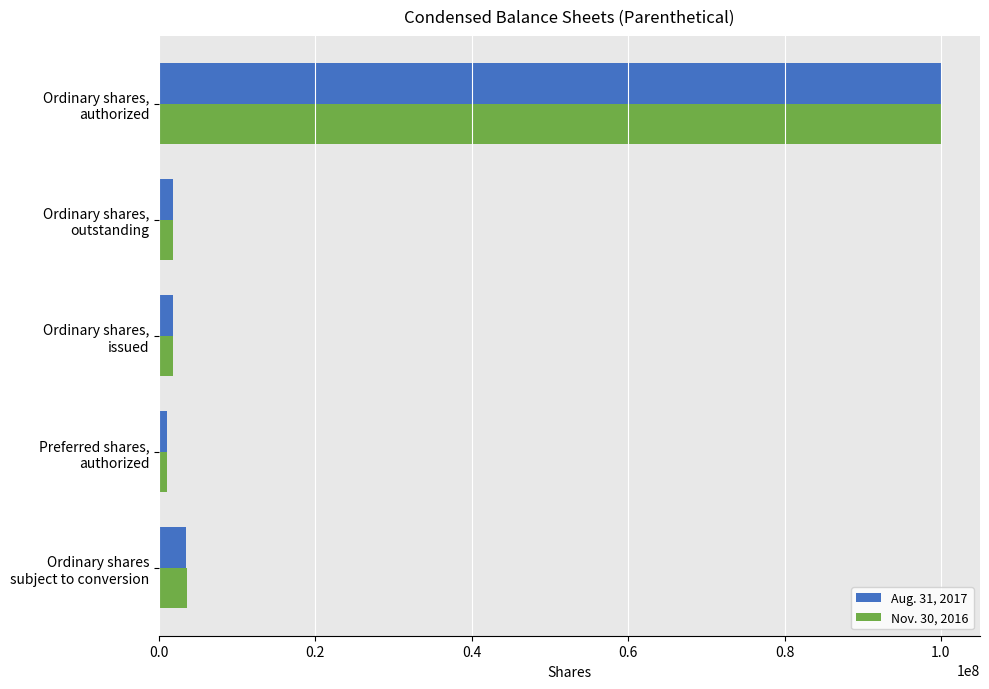

What is the maximum value shown in the chart?

100000000